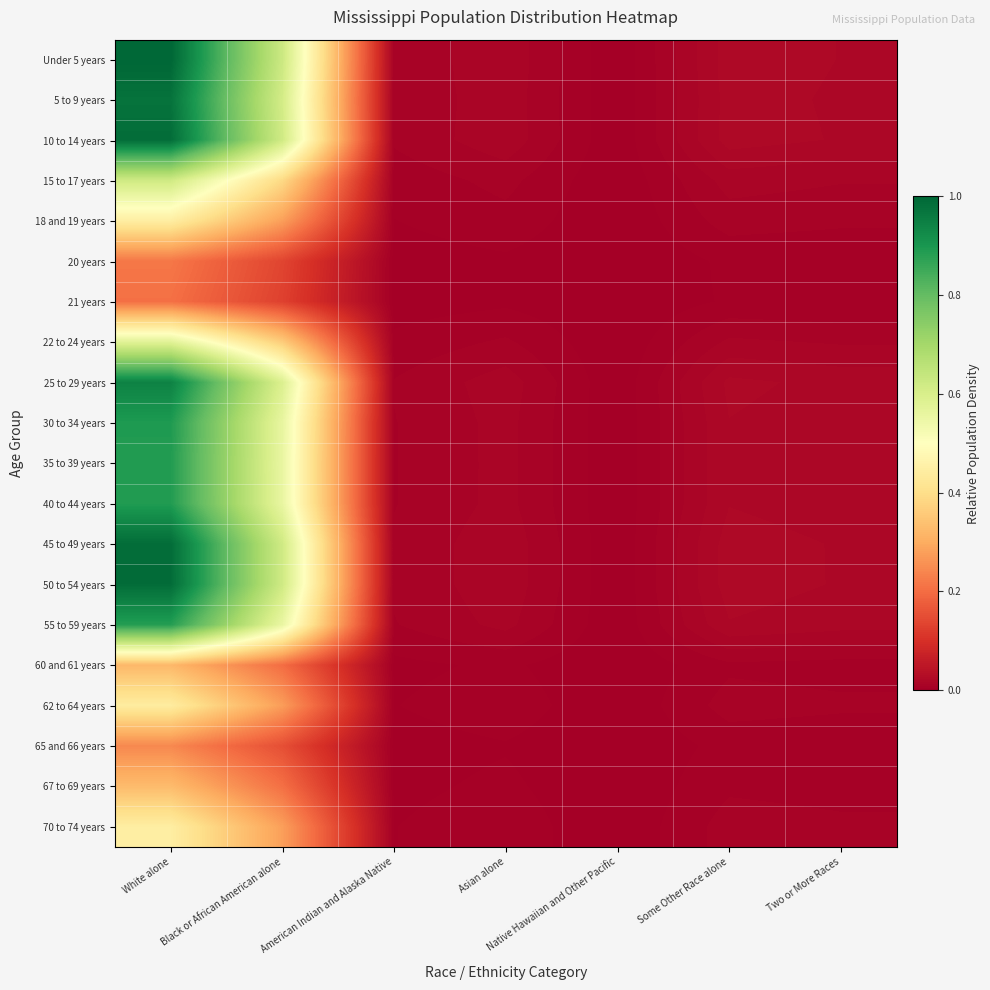

Which label corresponds to the largest value in the chart?

White alone